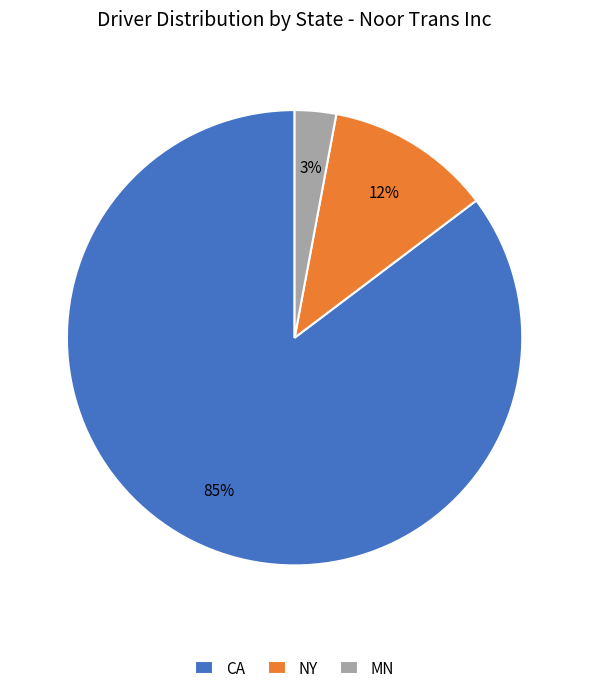

True or false: NY accounts for 12% of the total.

True